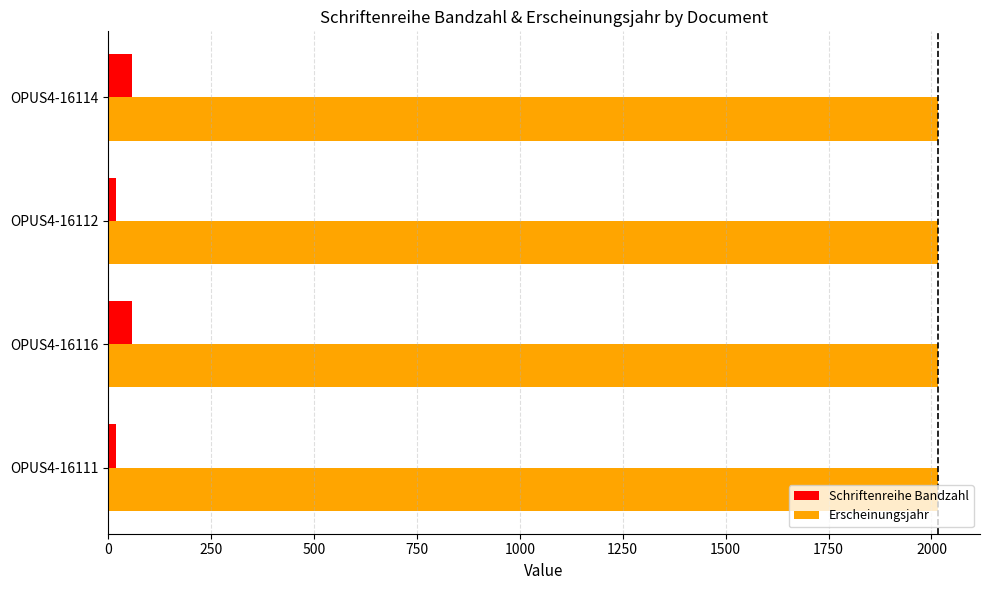

What are all the series names shown in the legend?

Schriftenreihe Bandzahl, Erscheinungsjahr